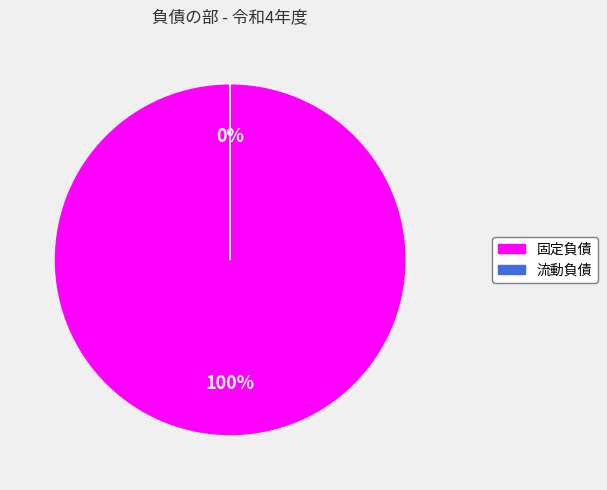

Is there any slice that represents more than half of the pie?

Yes